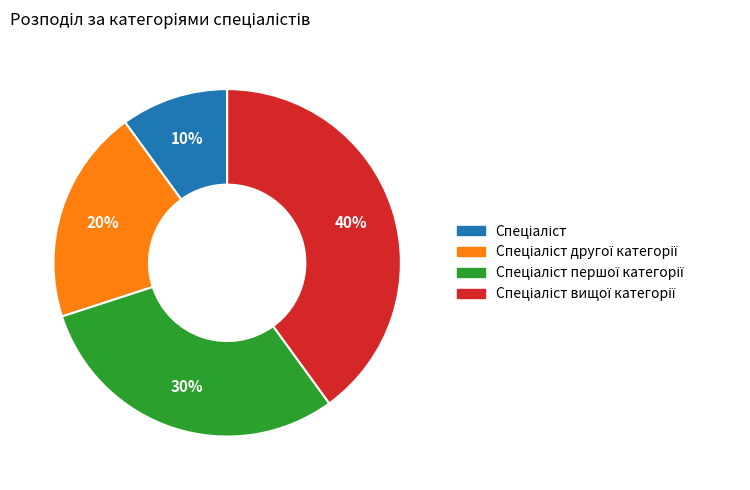

To the nearest percent, what is the average slice percentage?

25%